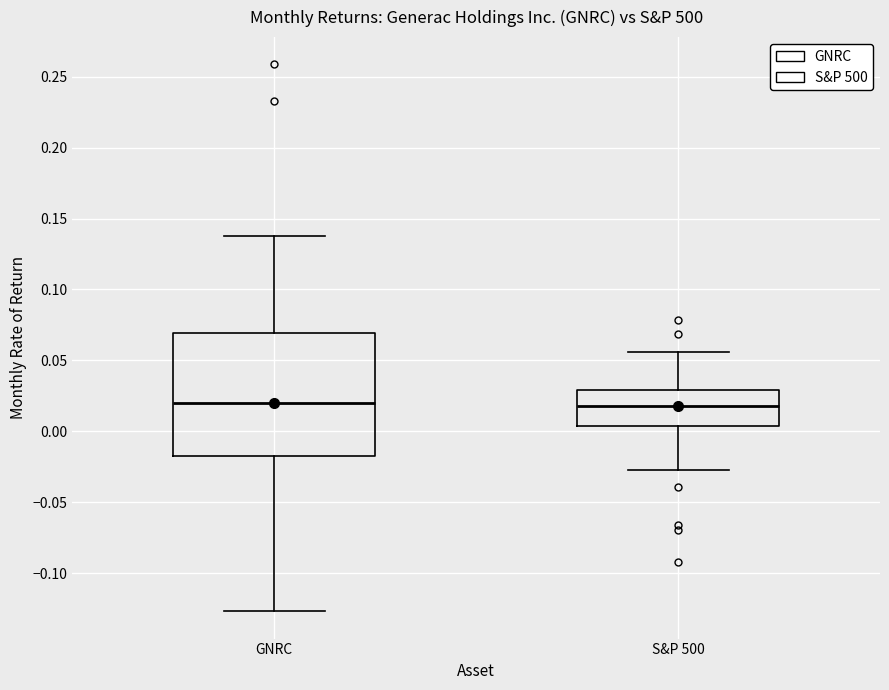

Reading left to right, transcribe this box plot: for each box, give where its median line is, the range the box spans, and where its two whiskers end, as read against the y-axis. The values are not printed on the chart, so give them approximately, as read against the axis.

GNRC: median 0.020, box -0.015 to 0.070, whiskers -0.125 to 0.135
S&P 500: median 0.020, box 0.005 to 0.030, whiskers -0.025 to 0.055